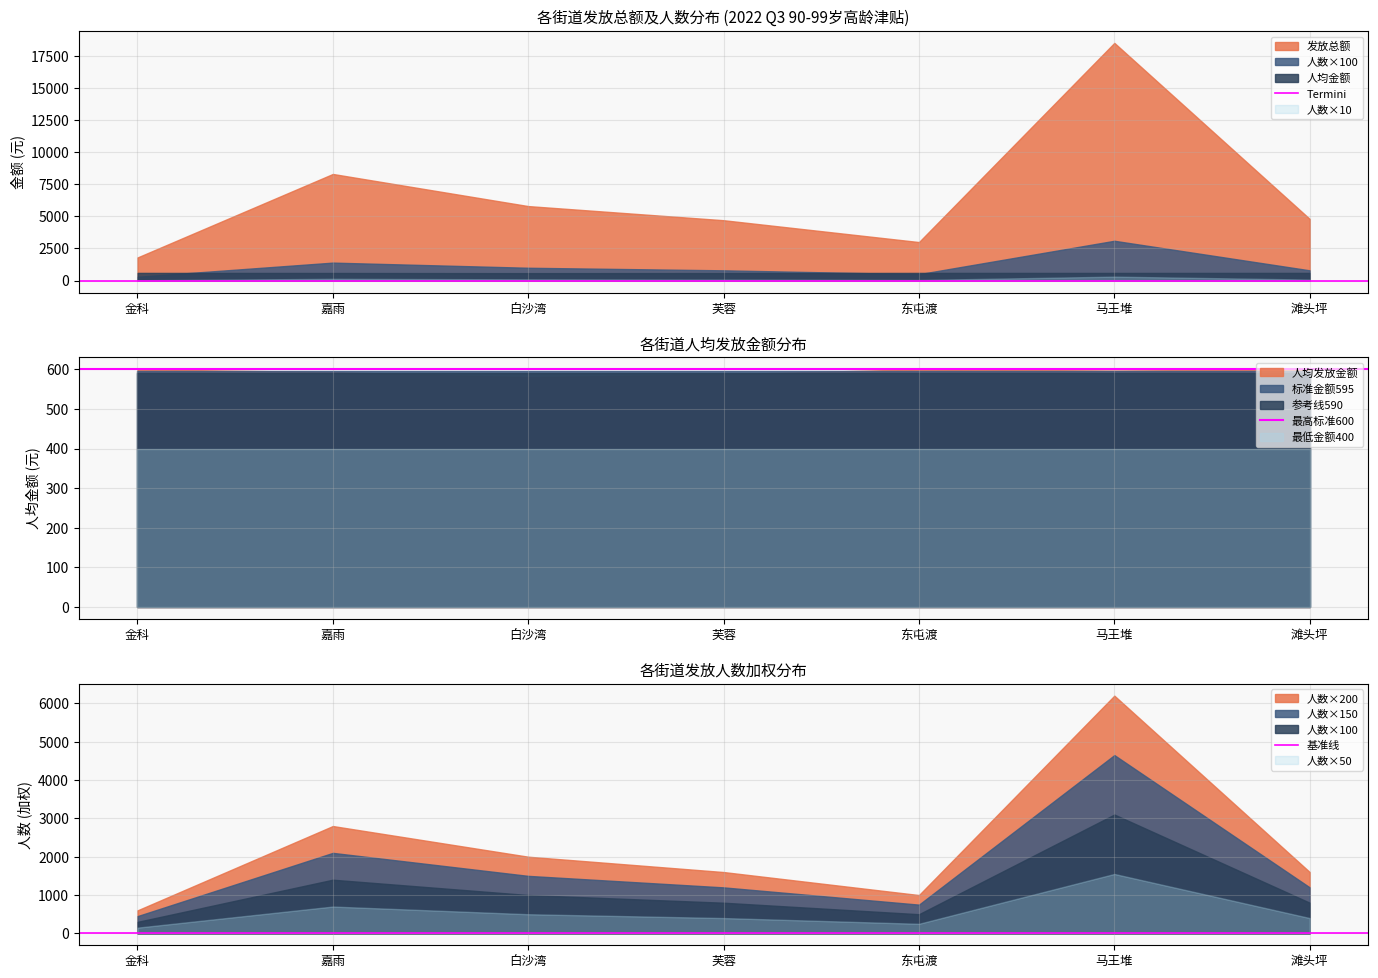

What is the total value across all series at 嘉雨?

600